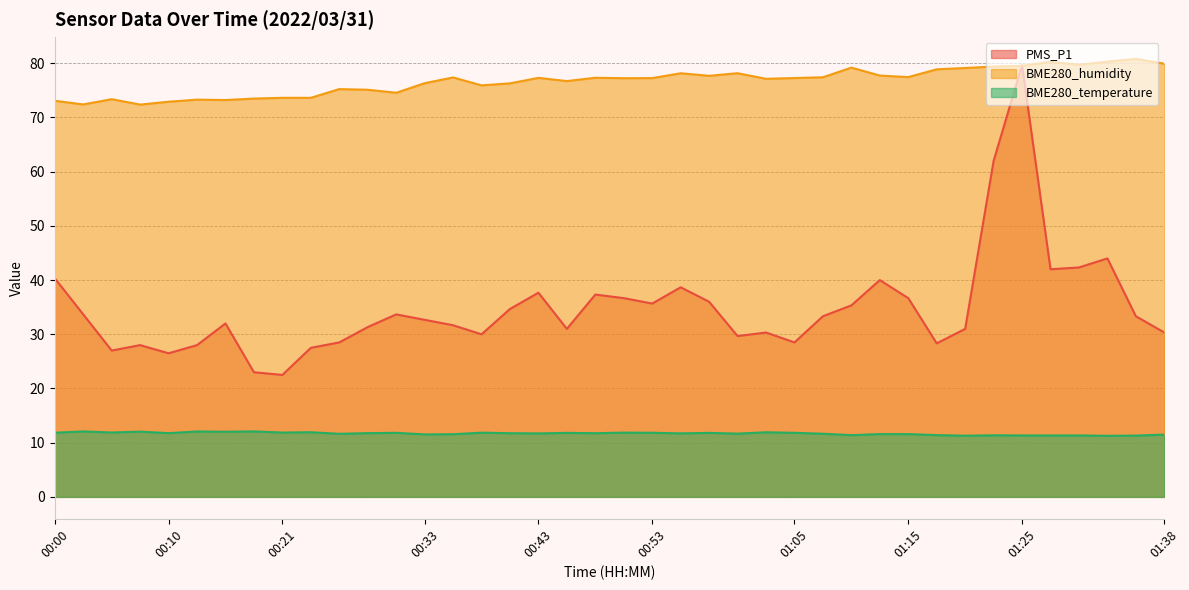

Between 00:53 and 01:03, which series saw the biggest shift?

PMS_P1